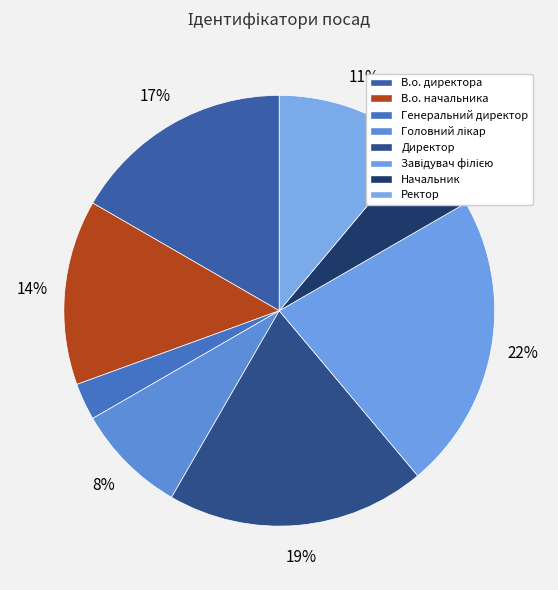

To the nearest percent, what is the difference between the Генеральний директор and Директор slice percentages?

17%